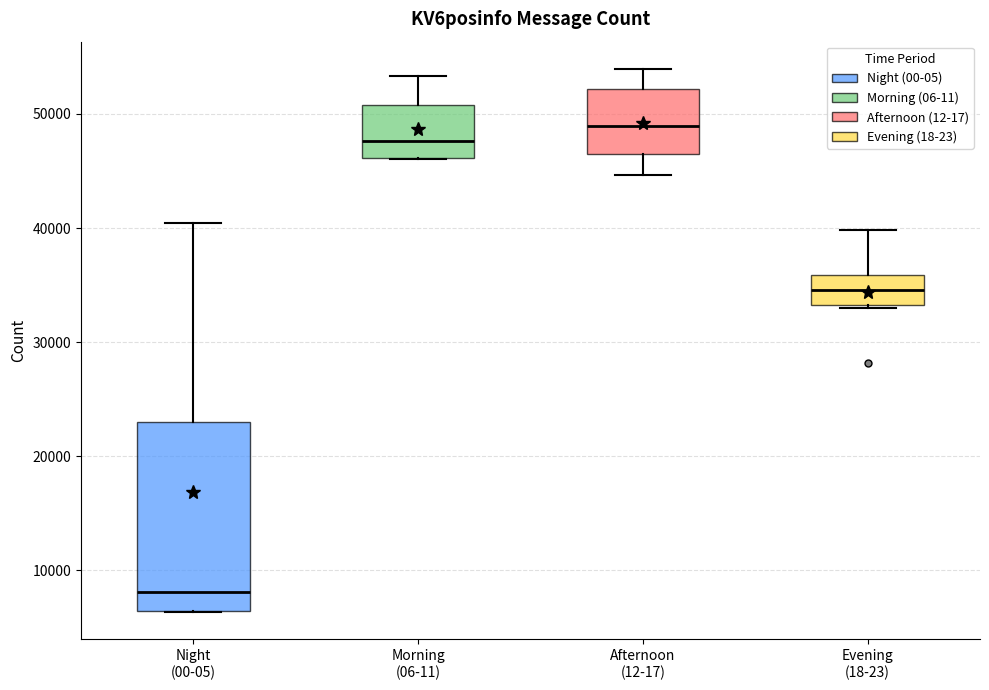

Where does the median line of the box for Evening (18-23) sit on the y-axis? The values are not printed on the chart, so give them approximately, as read against the axis.

35000